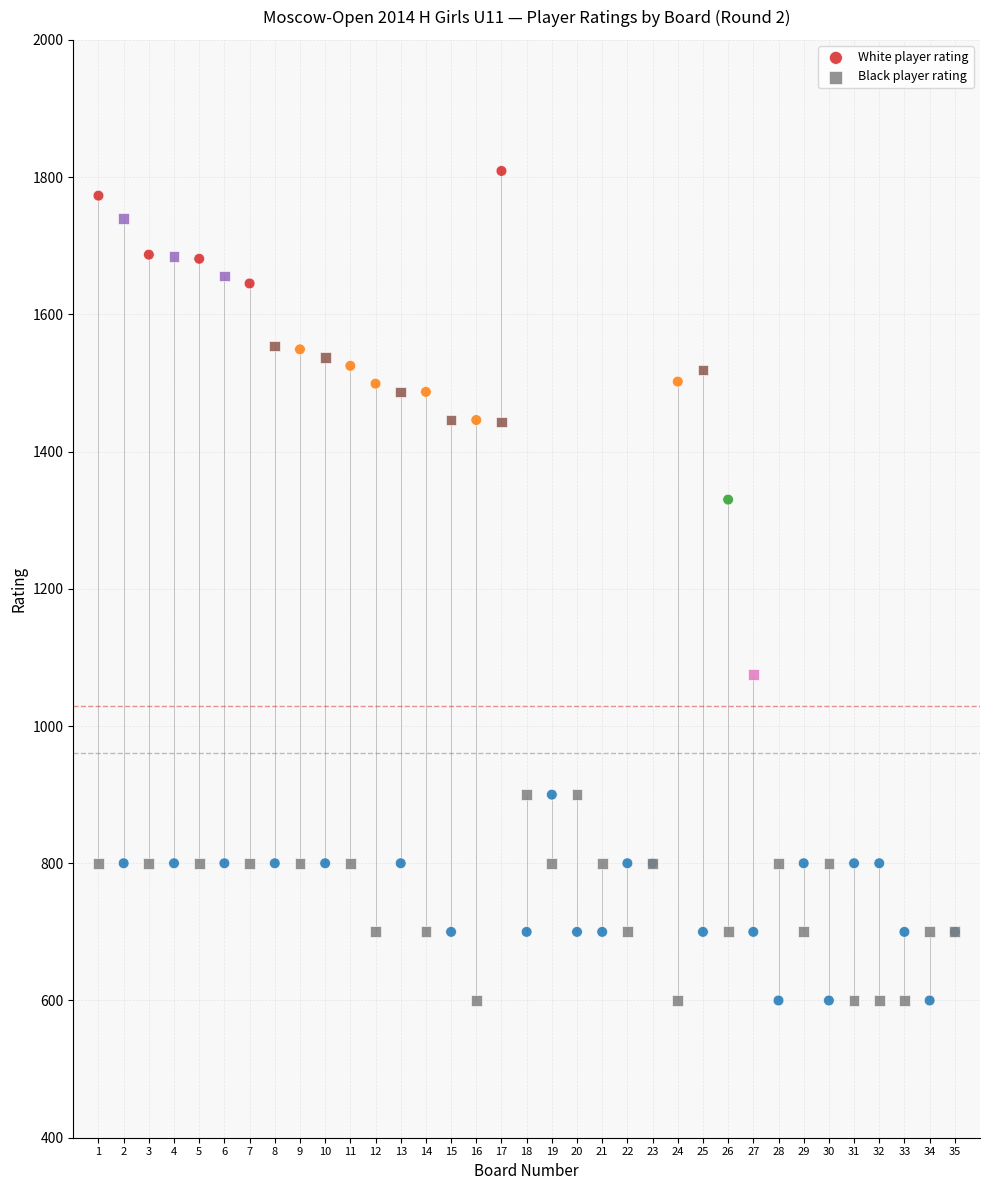

What is the X range (max minus min) for the scatter plot?

34